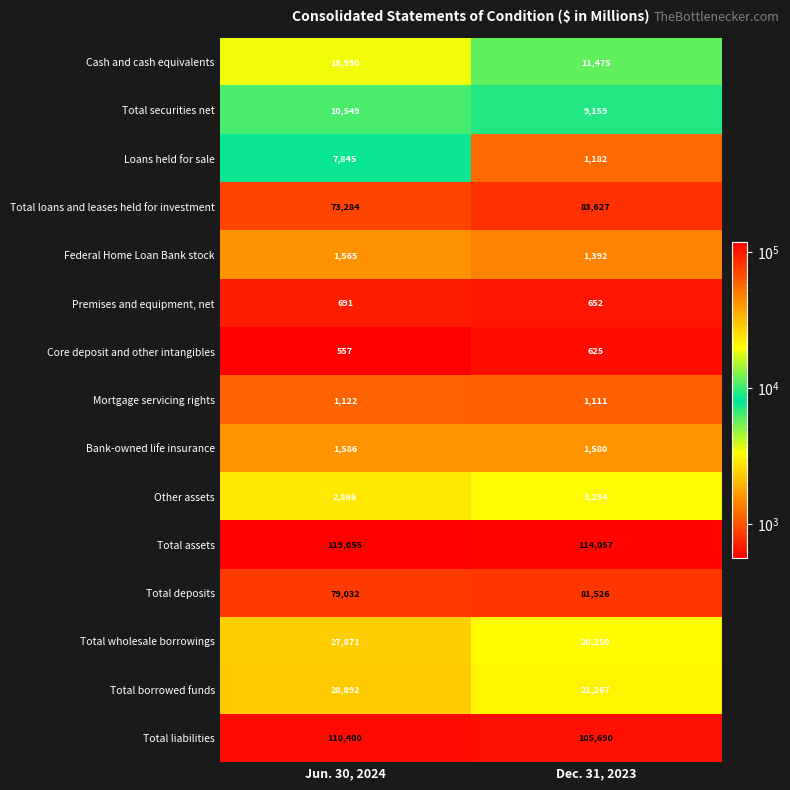

Which label corresponds to the largest value in the chart?

Jun. 30, 2024